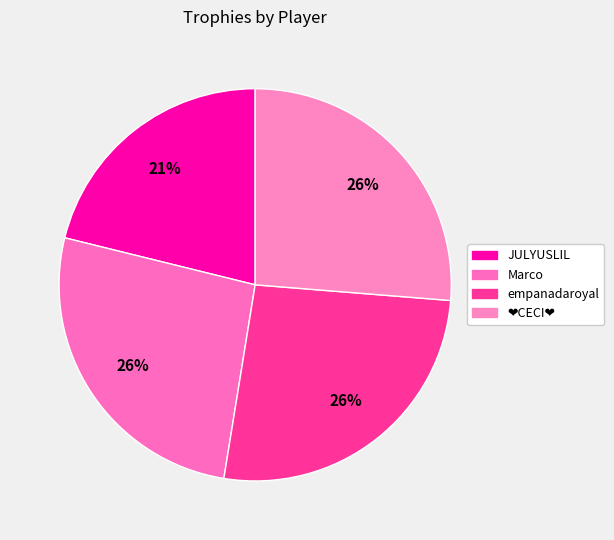

Is it true that Marco is 26% of the pie?

True